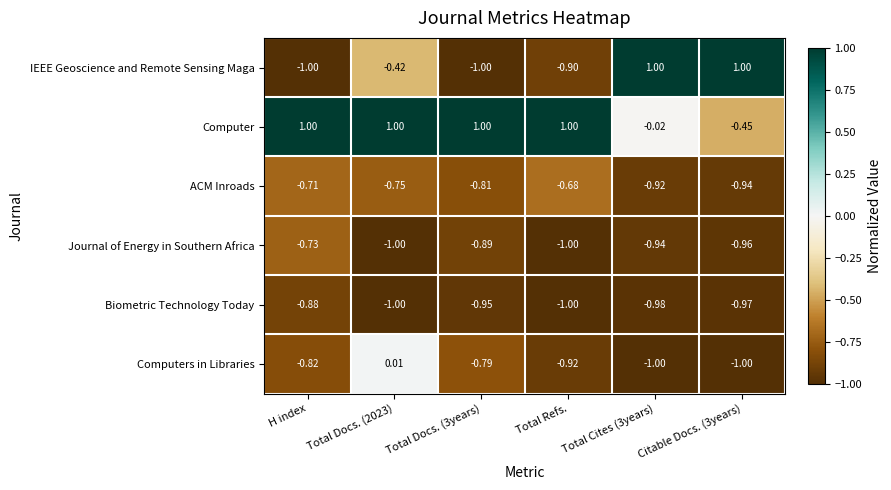

At which label does Biometric Technology Today reach its peak?

H index